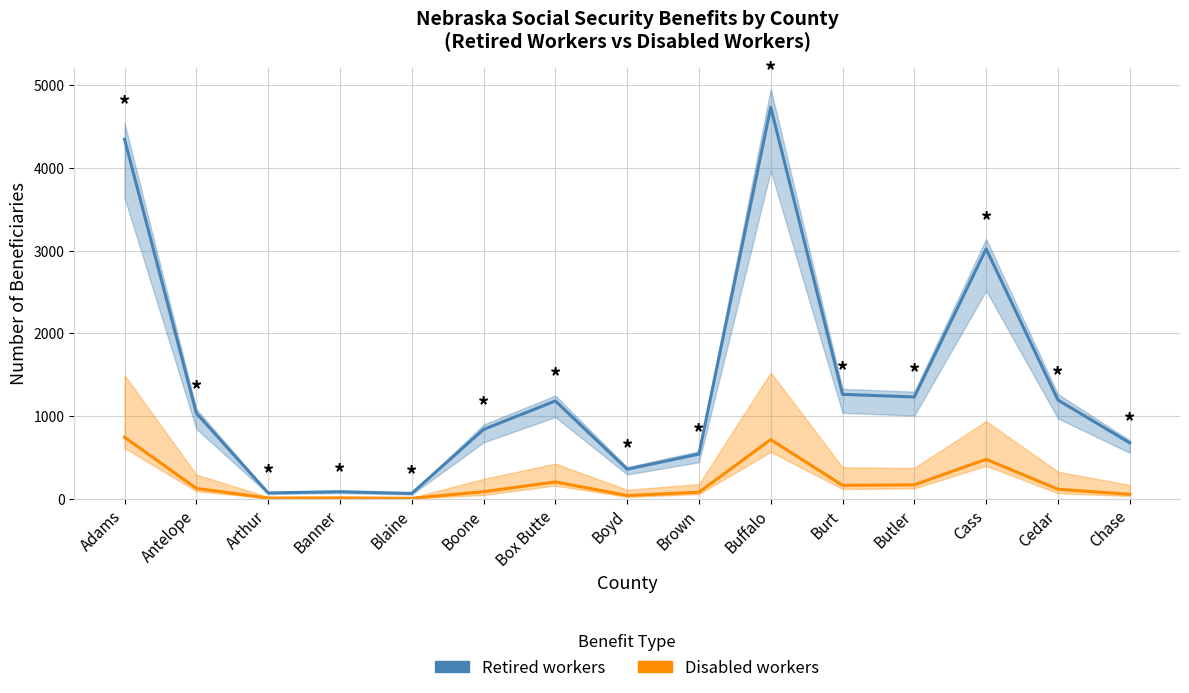

Does the chart display data point markers on the line(s)?

No